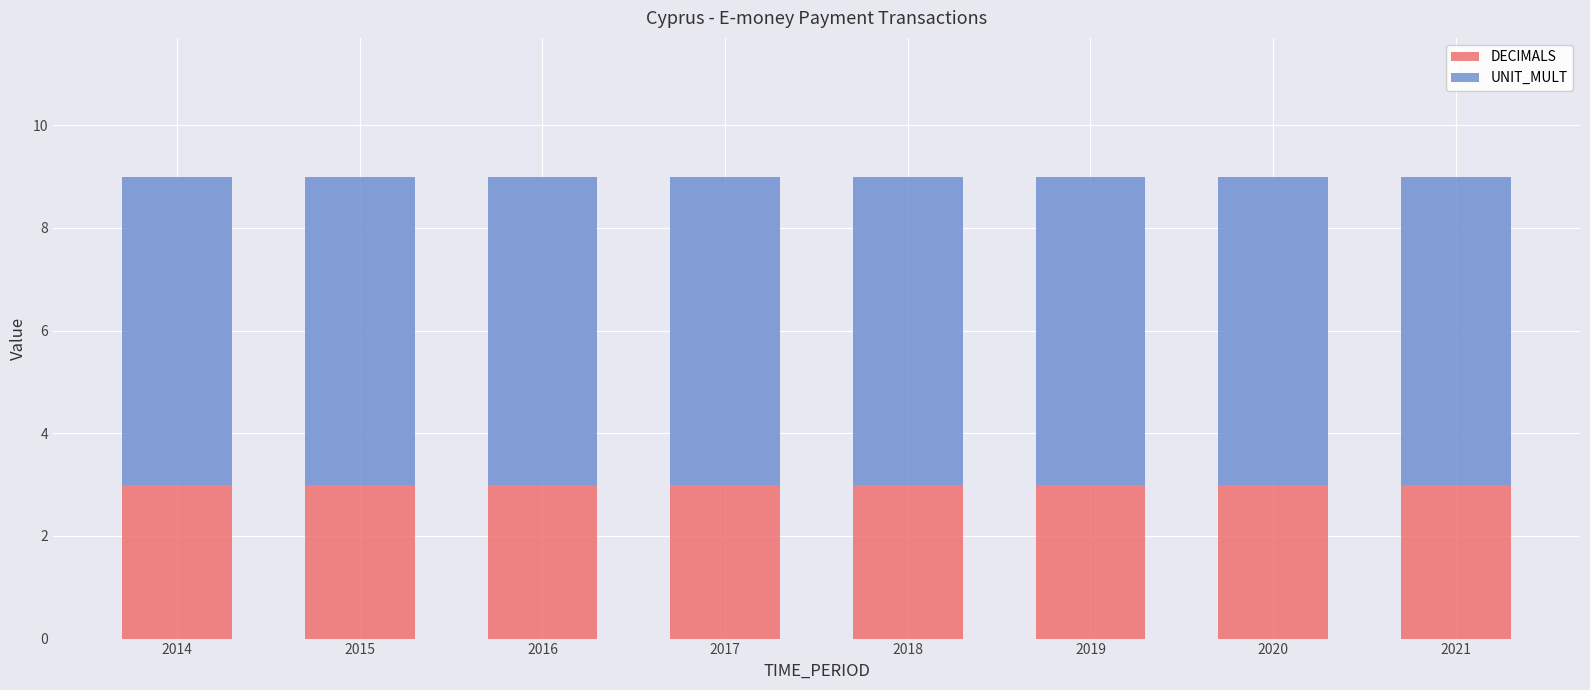

Is it true that DECIMALS equals 2 at 2020?

False